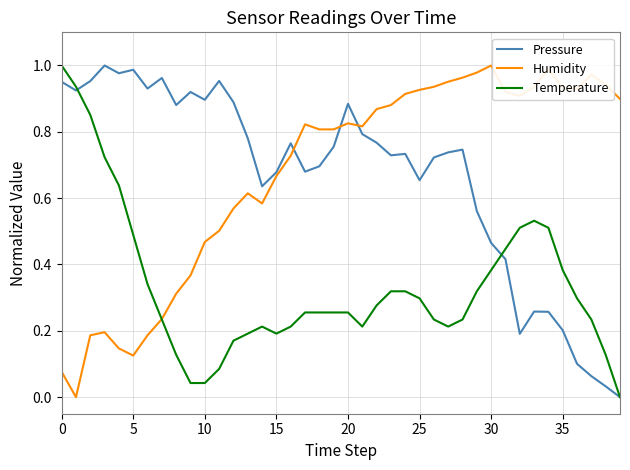

How many intersections are there between Pressure and Humidity?

3